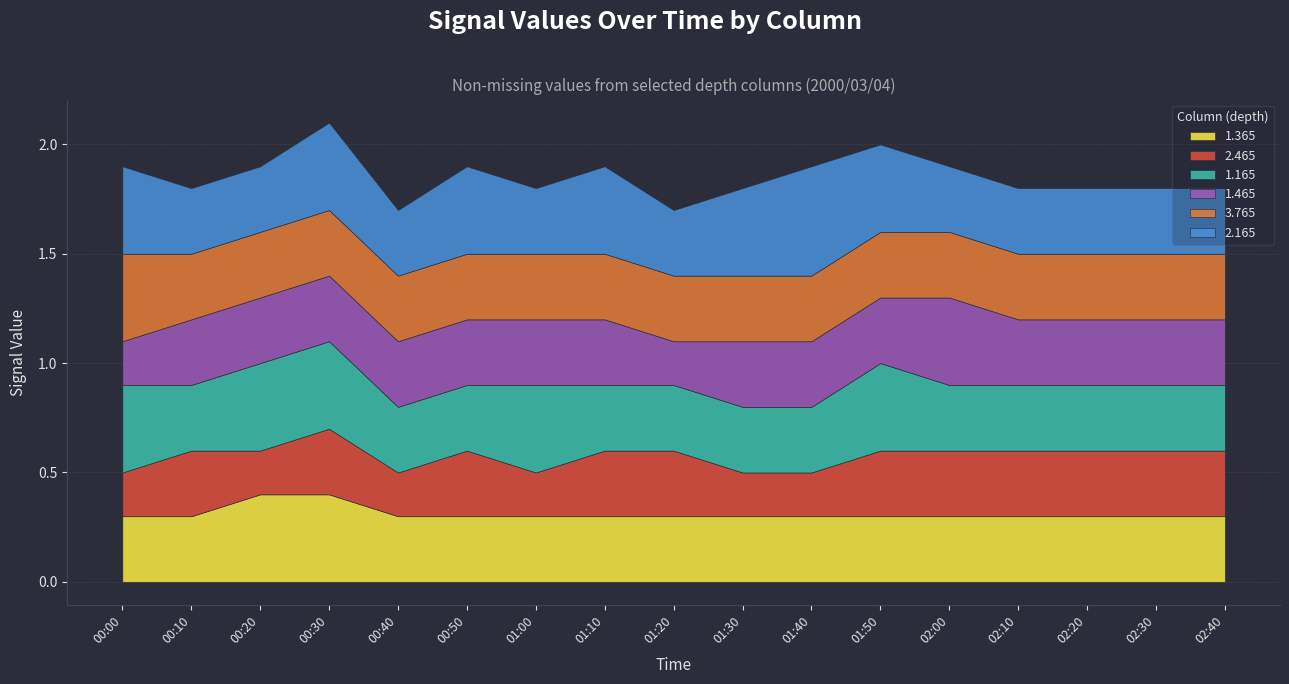

True or false: 1.465 has more than 1 interior local peaks.

False